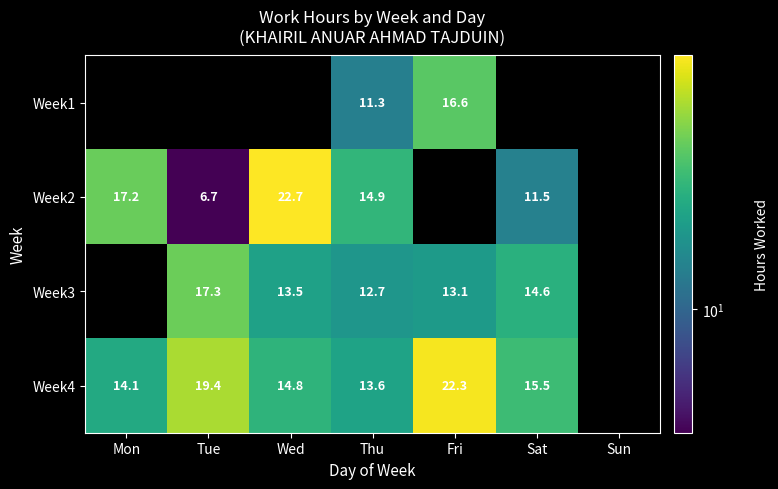

The value of Week2 at Thu is 14.9. True or false?

True